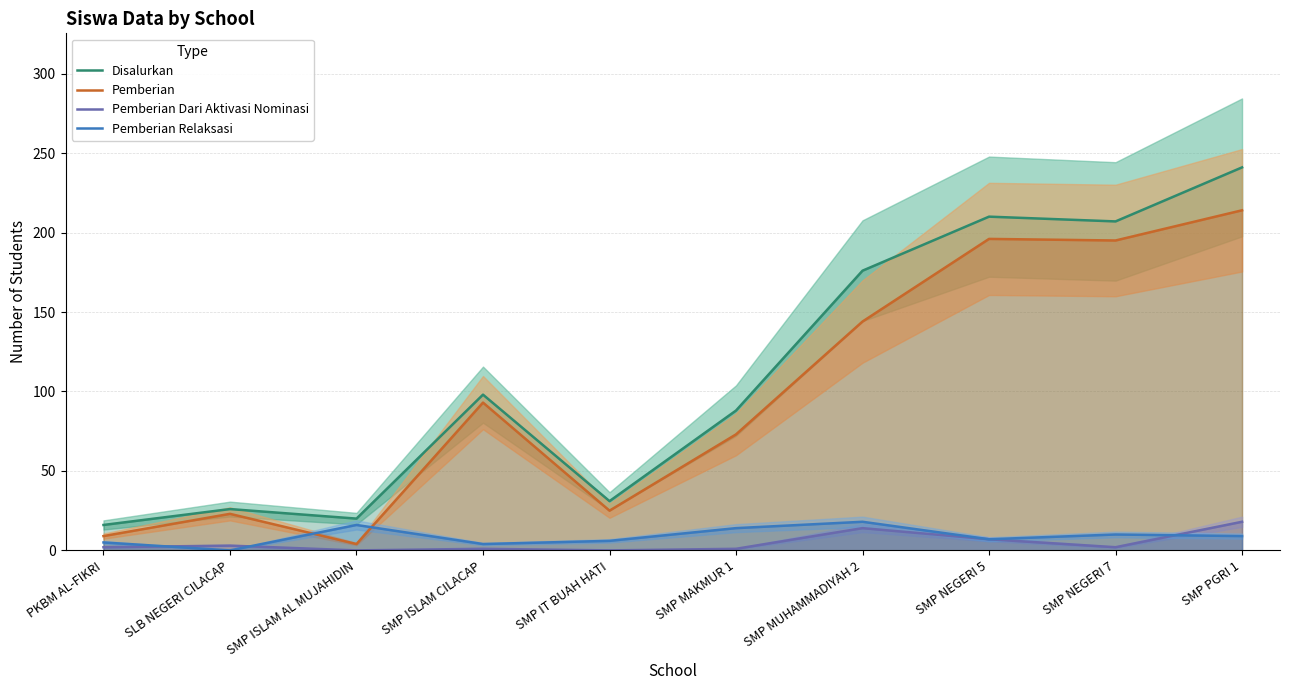

Where is Disalurkan nearest to the value 128?

SMP ISLAM CILACAP